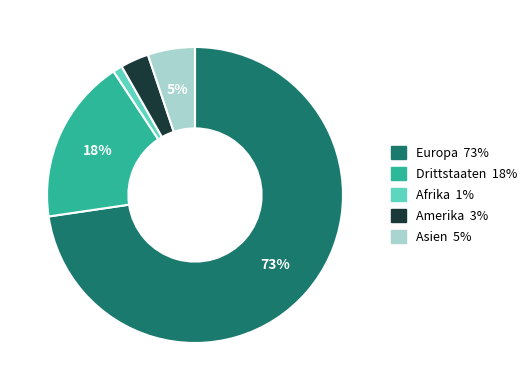

To the nearest percent, what portion does Amerika represent?

3%